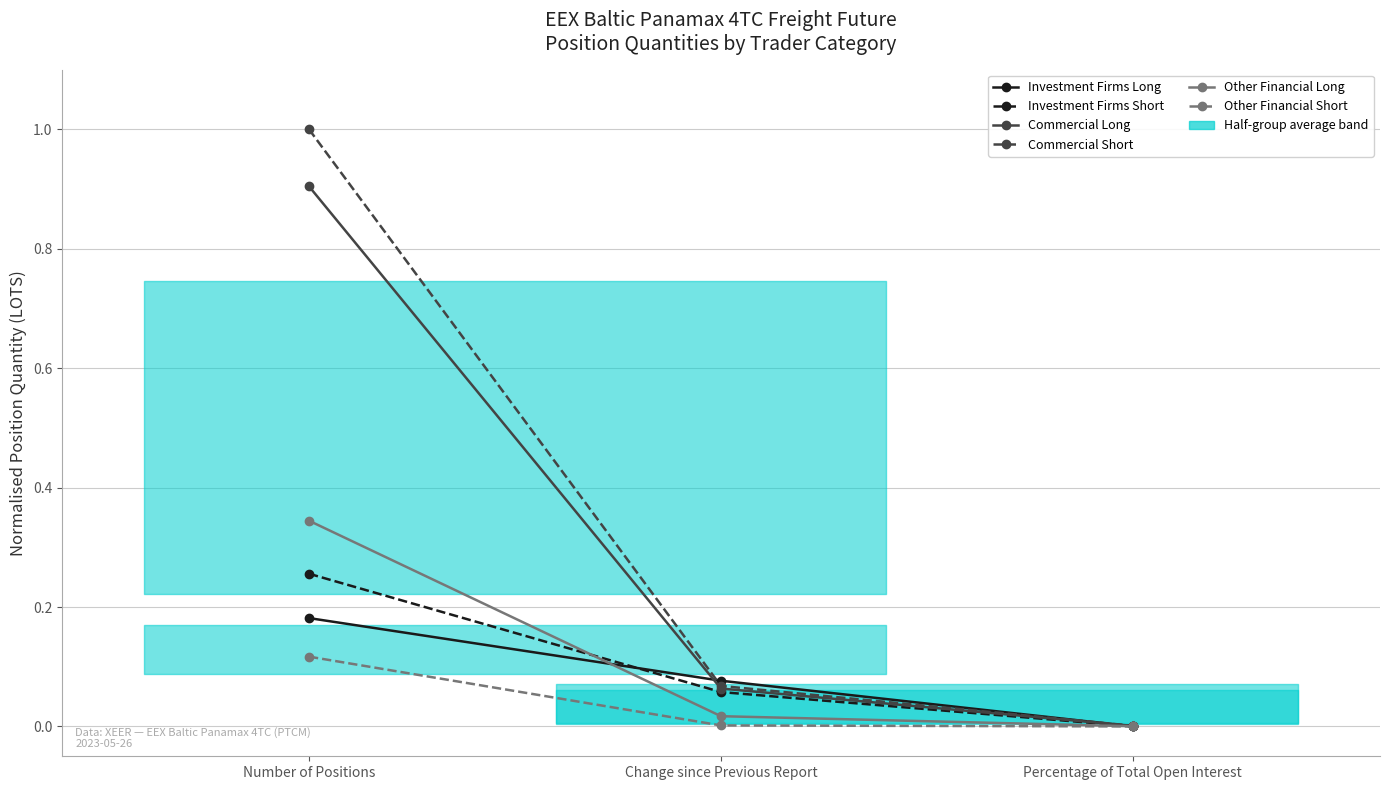

Which series changed the most between Number of Positions and Change since Previous Report?

Commercial Short